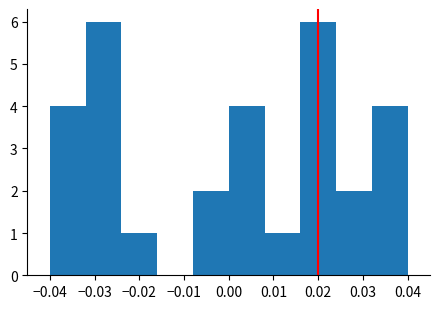

What is the height of the bar covering -0.024 to -0.016 on the x-axis? The values are not printed on the chart, so give them approximately, as read against the axis.

1